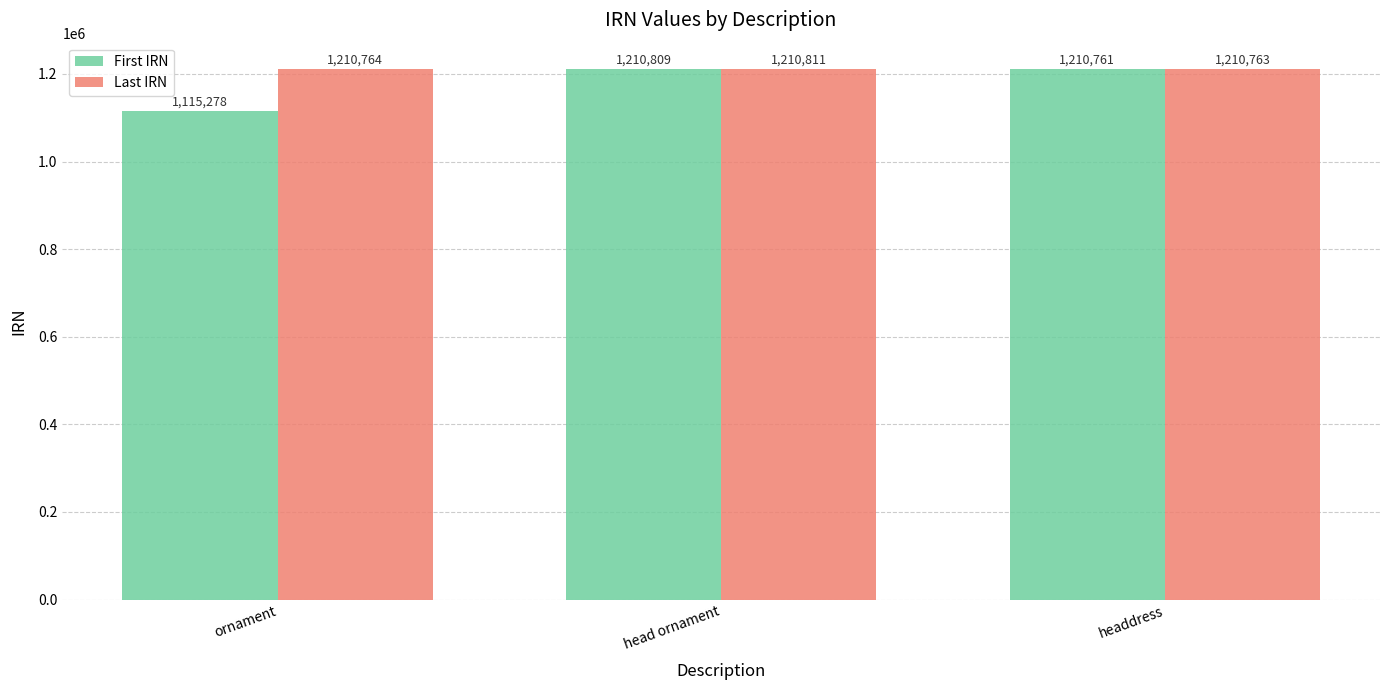

Which series has the widest spread of values?

First IRN